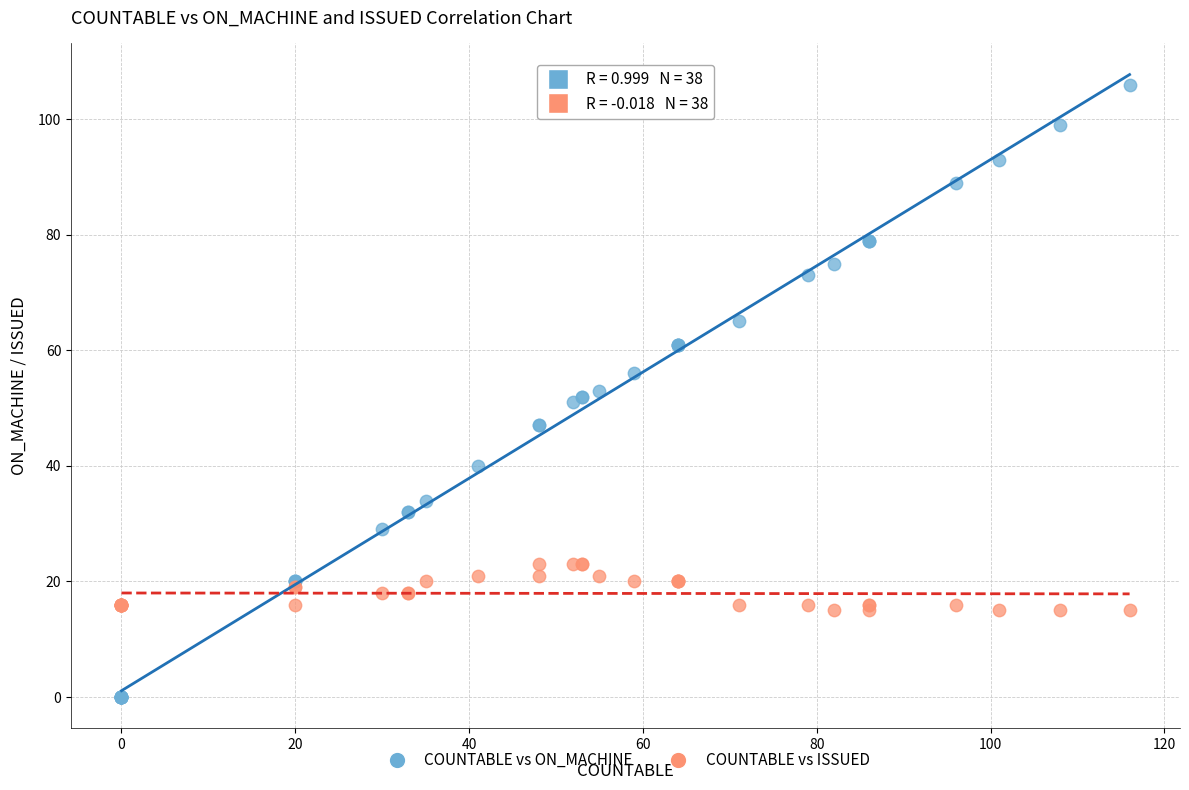

Which series reaches the maximum Y coordinate?

COUNTABLE vs ON_MACHINE